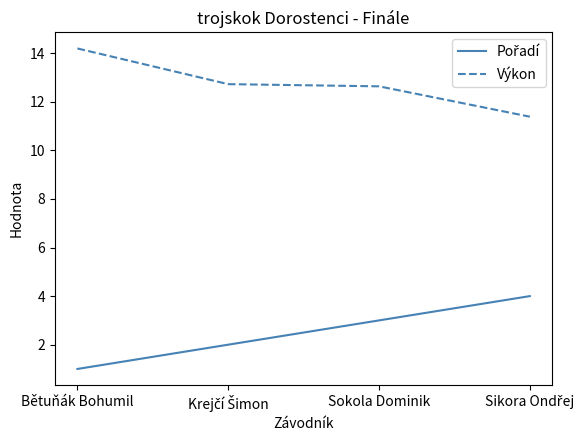

Which series has the largest total across all categories?

Výkon